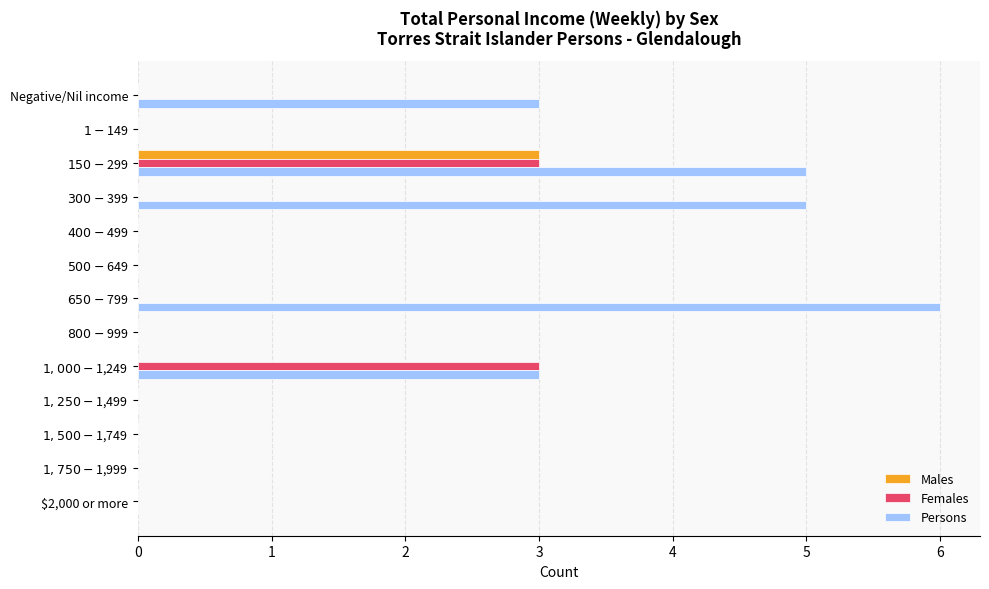

Which series has the largest total across all categories?

Persons